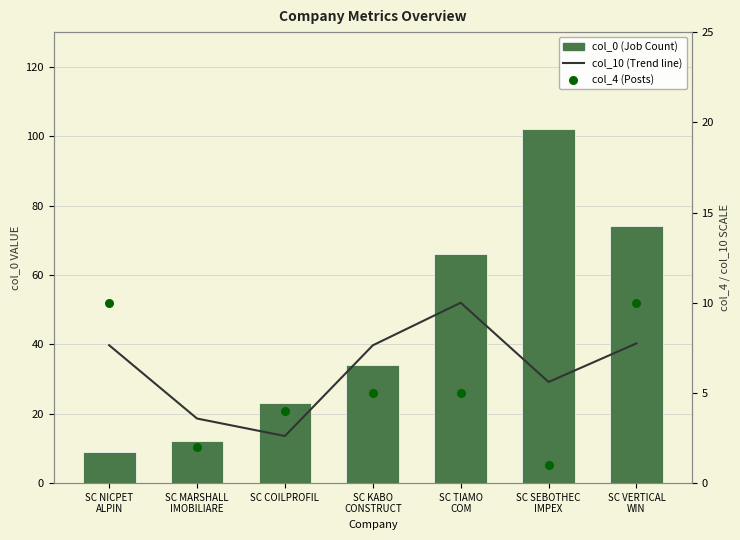

At which category is the sum across all series the highest?

SC SEBOTHEC
IMPEX